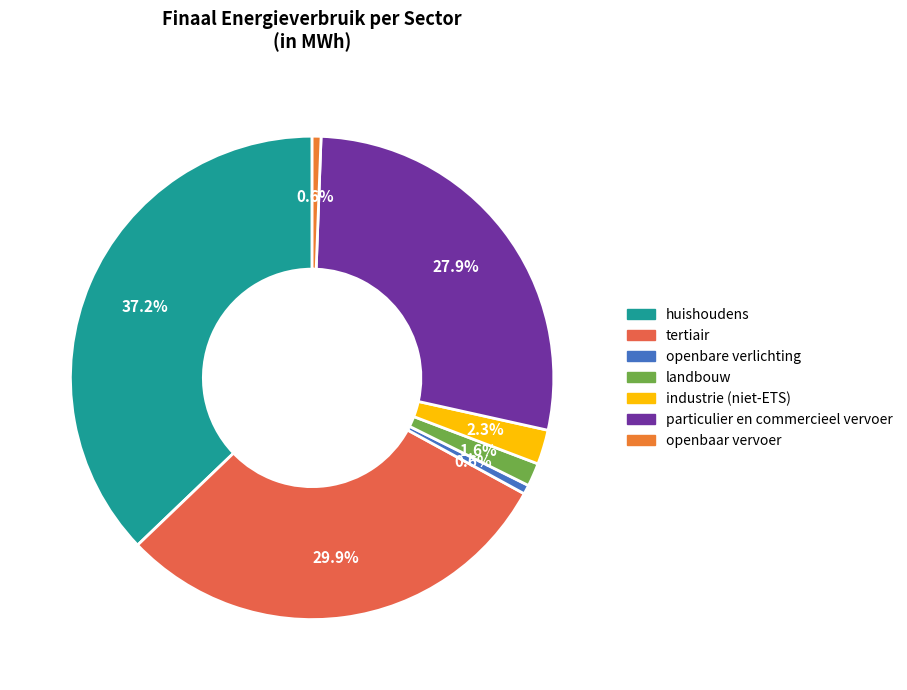

Is the sum of openbaar vervoer and landbouw greater than half?

No